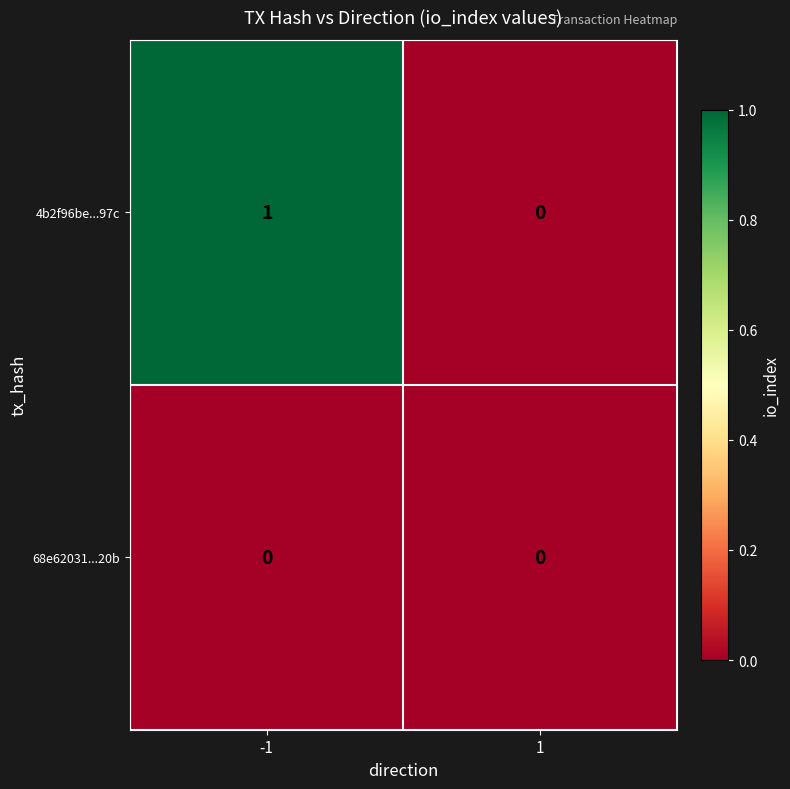

At which category is the sum across all series the highest?

-1